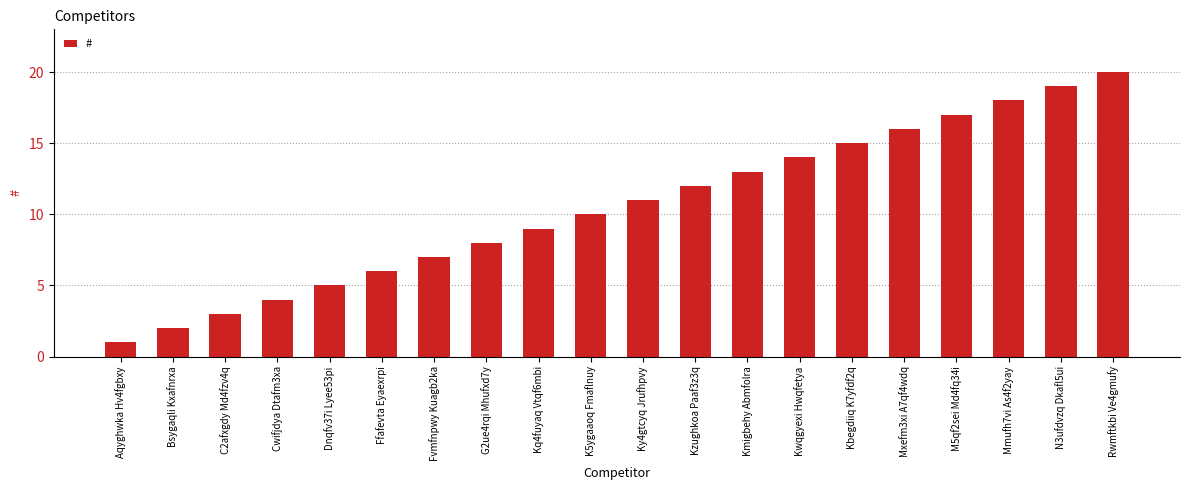

What is the ratio of the value at Mxefm3xi A7qf4wdq to the value at Kzughkoa Paaf3z3q?

1.3